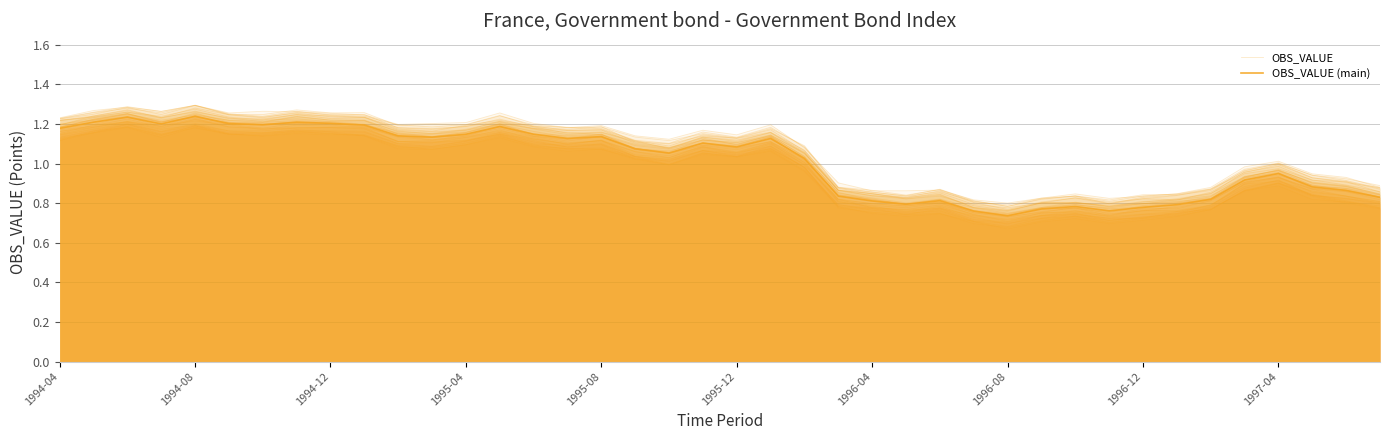

What is the greatest value displayed?

1.2